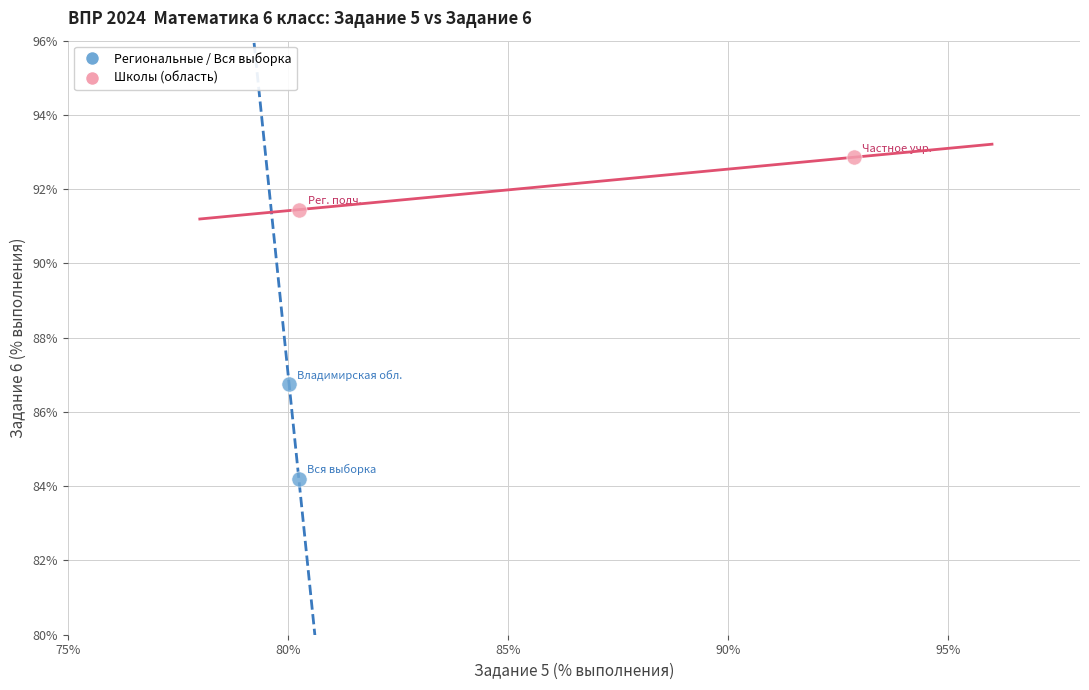

What are all the series names shown in the legend?

Региональные / Вся выборка, Школы (область)